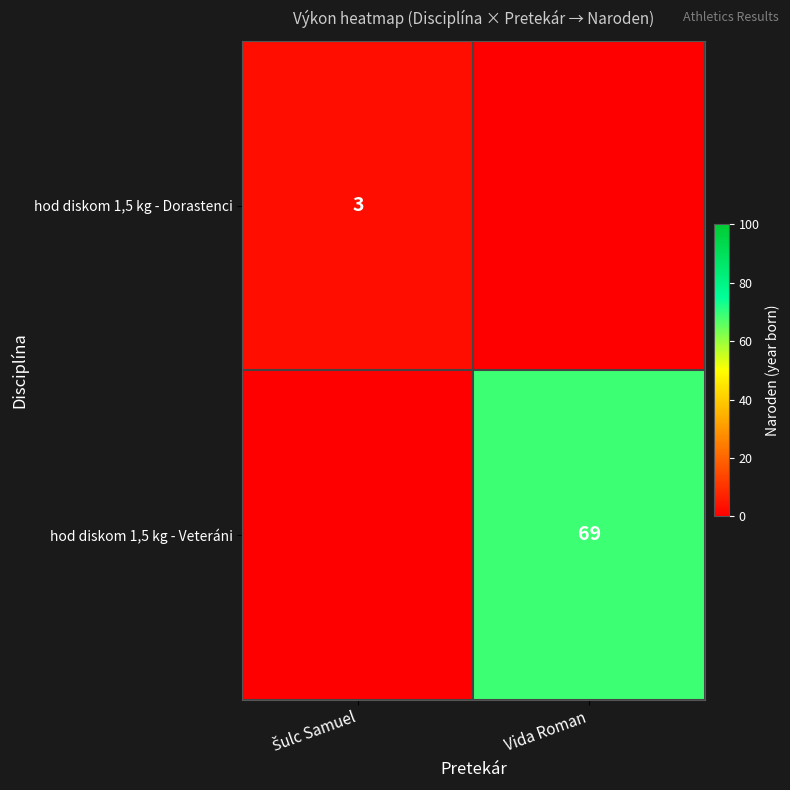

Between Šulc Samuel and Vida Roman, which is larger?

Šulc Samuel